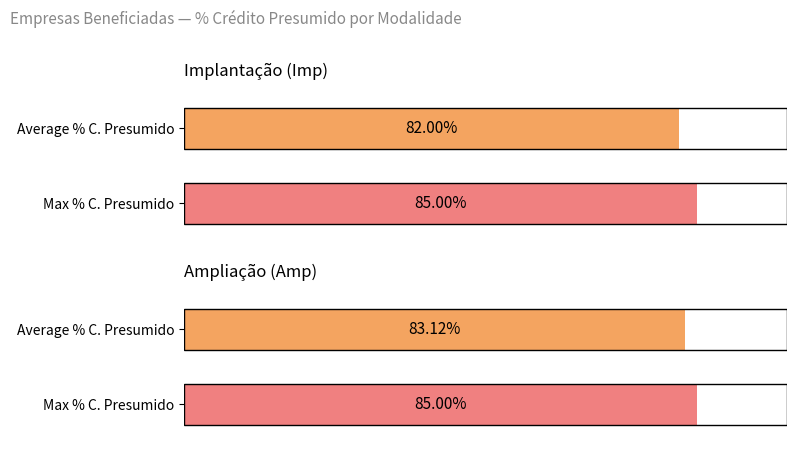

What value does the Amp series have at 2?

85